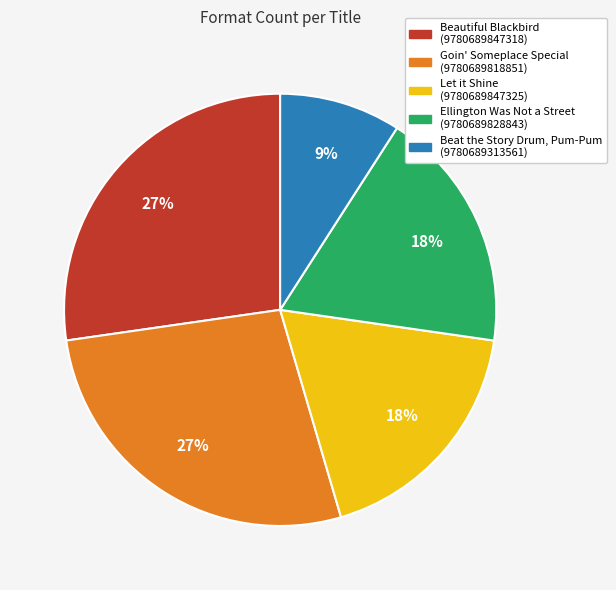

Between Beautiful Blackbird (9780689847318) and Beat the Story Drum, Pum-Pum (9780689313561), which is larger?

Beautiful Blackbird (9780689847318)